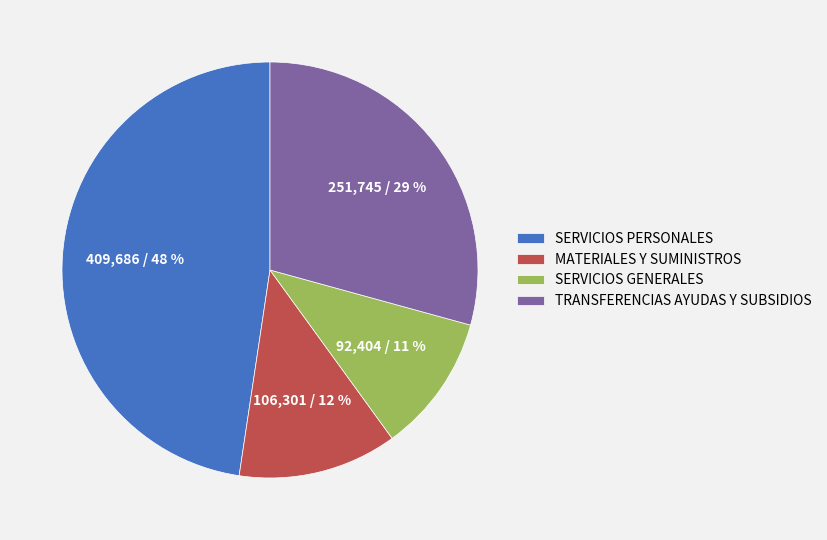

To the nearest percent, what is the average slice percentage?

25%